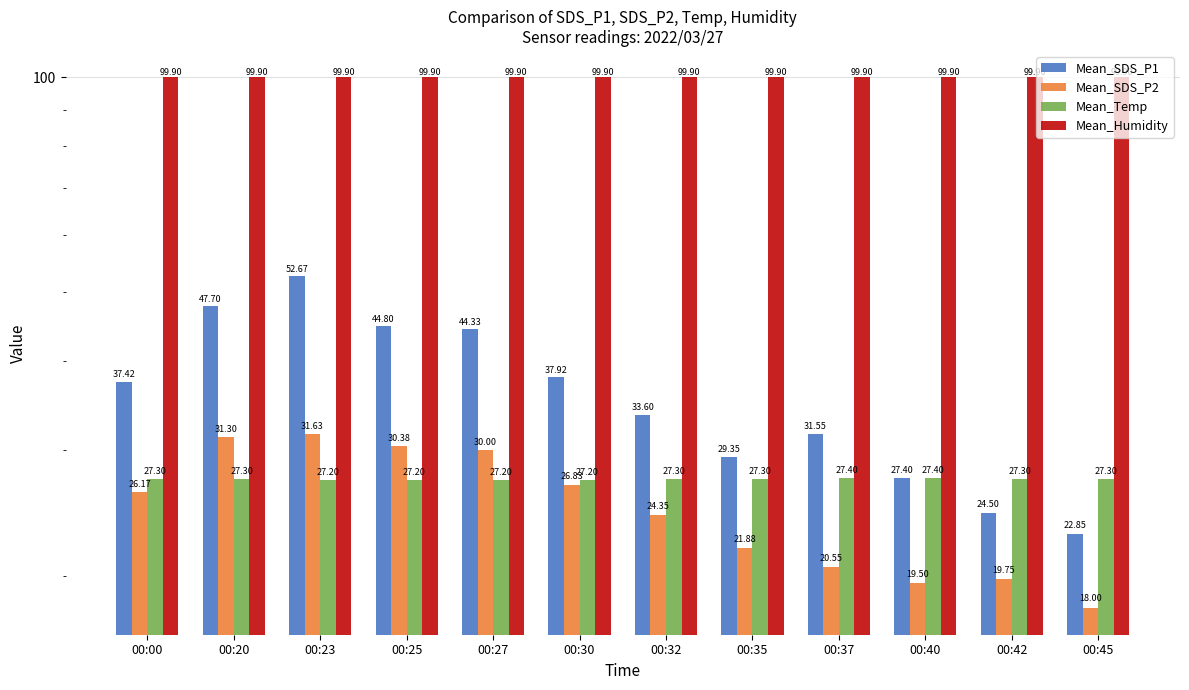

How many bars are there in total?

48